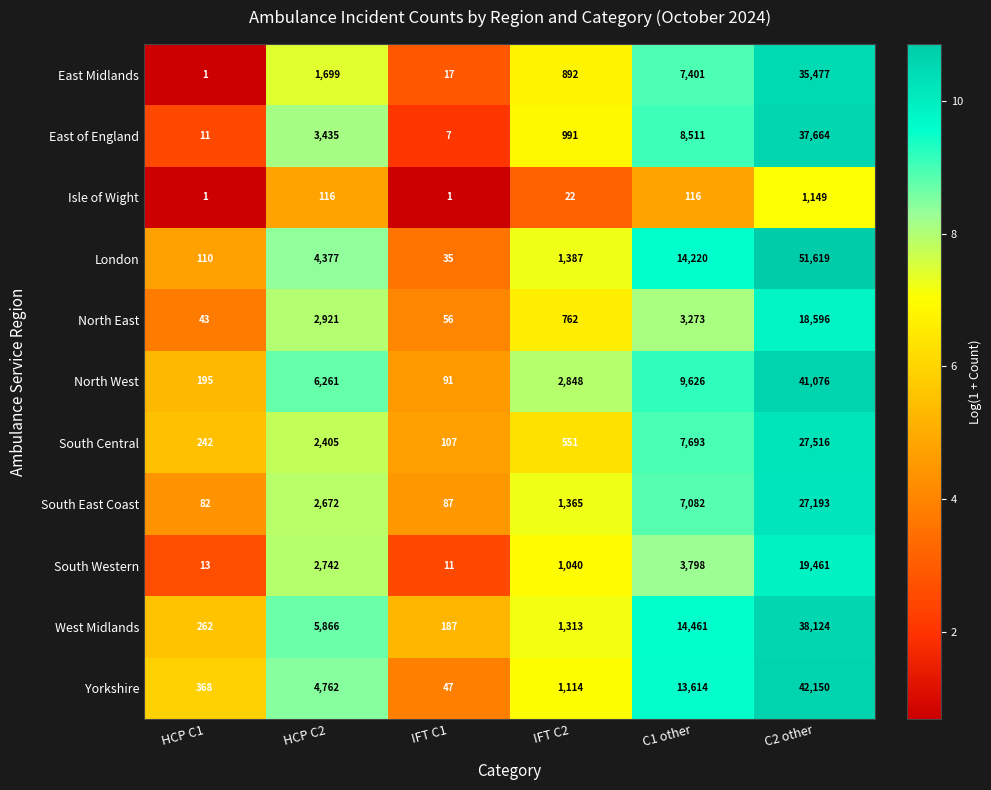

Which series has the widest spread of values?

London